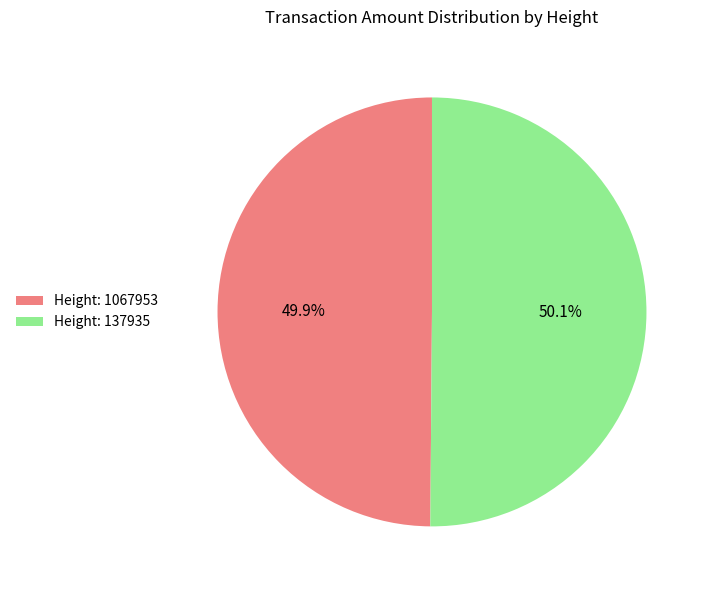

What is the ratio of the value at Height: 137935 to the value at Height: 1067953?

1.0